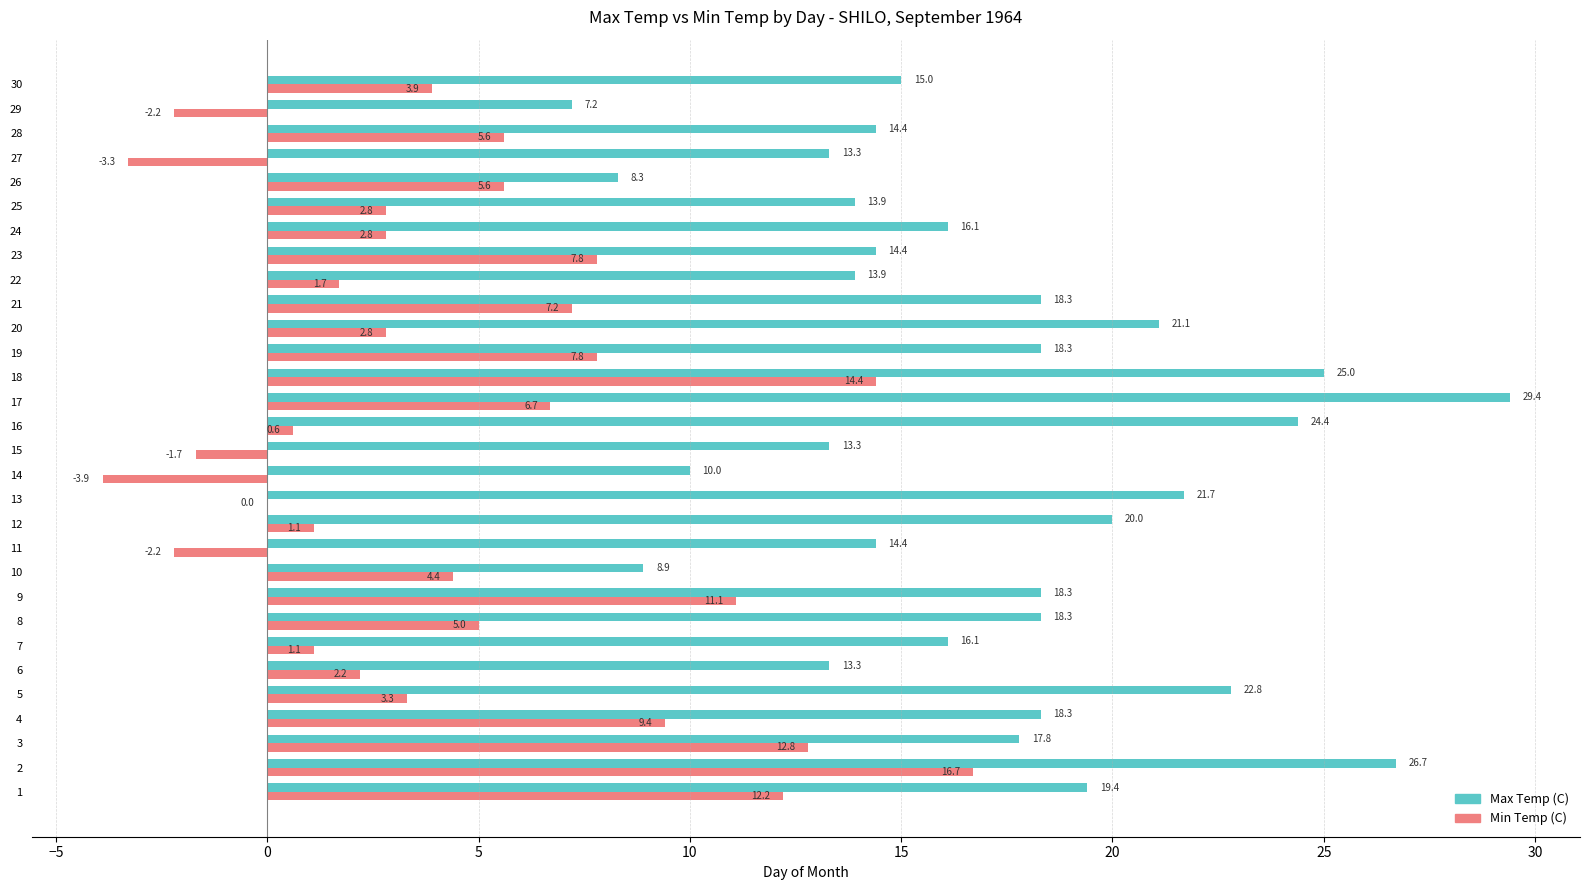

Which series changed the most between 12 and 21?

Min Temp (C)